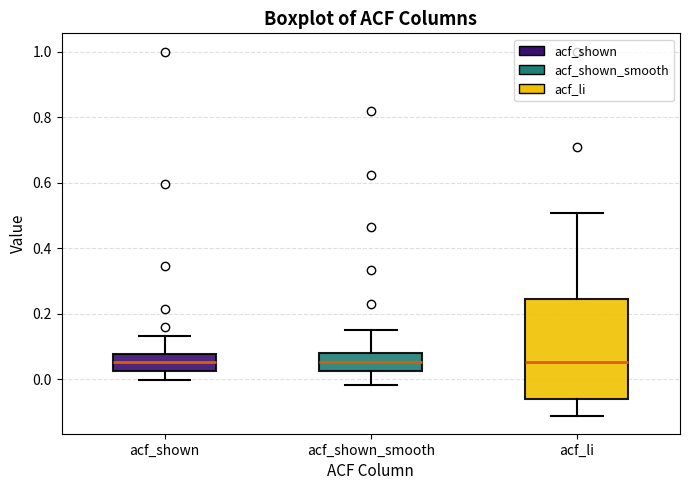

Reading left to right, read every box against the y-axis: the position of its median line, the range the box covers, and the ends of its whiskers. The values are not printed on the chart, so give them approximately, as read against the axis.

acf_shown: median 0.06, box 0.02 to 0.08, whiskers 0.00 to 0.14
acf_shown_smooth: median 0.06, box 0.02 to 0.08, whiskers -0.02 to 0.16
acf_li: median 0.06, box -0.06 to 0.24, whiskers -0.10 to 0.50